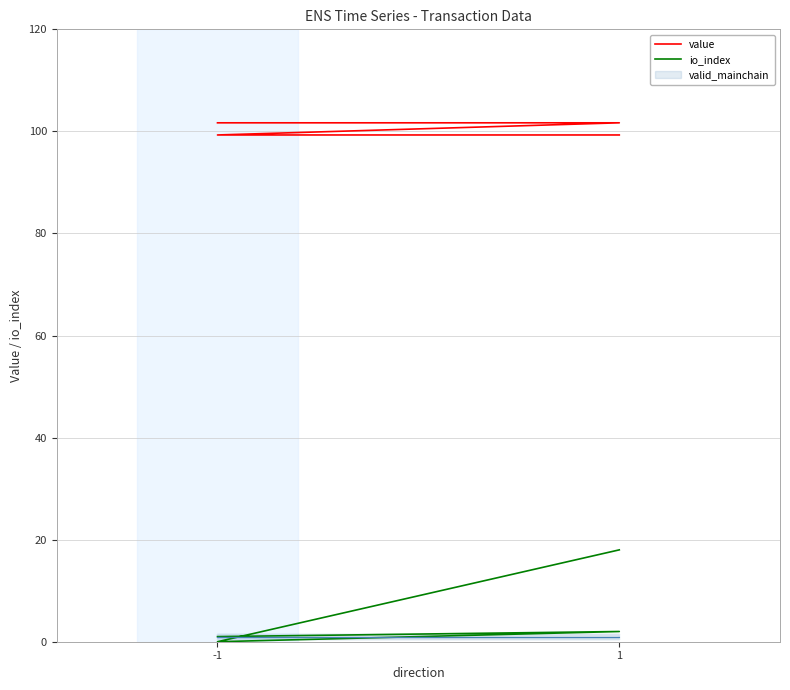

What is the sum of all value values?

402.0